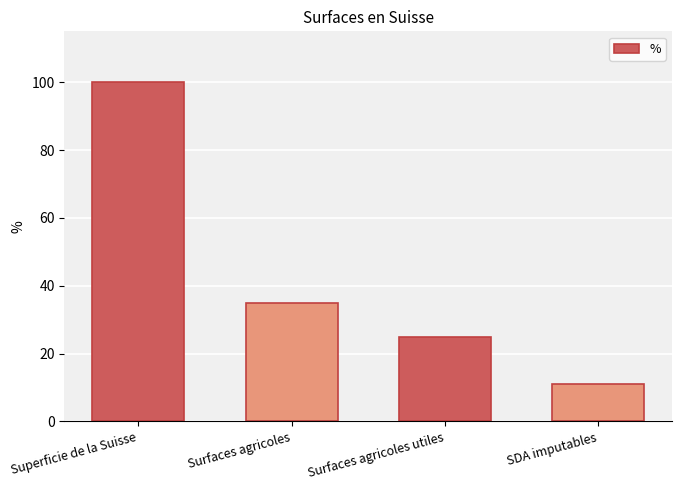

What is the average value?

43